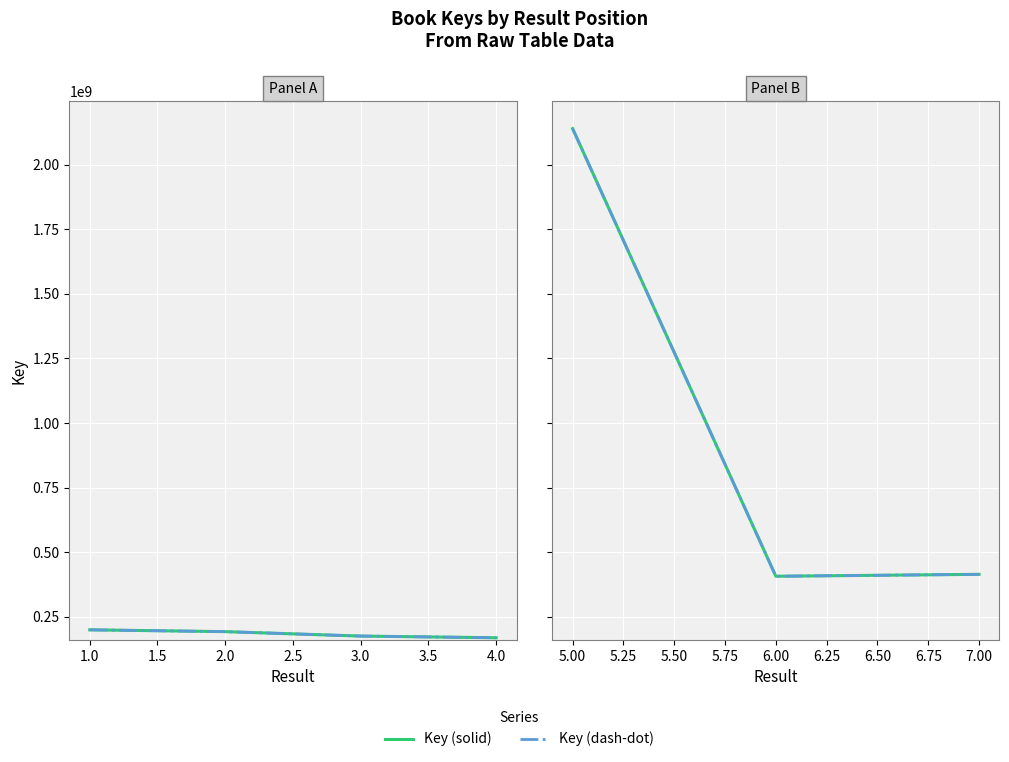

What is the value of the 1st point from the left?

199365234